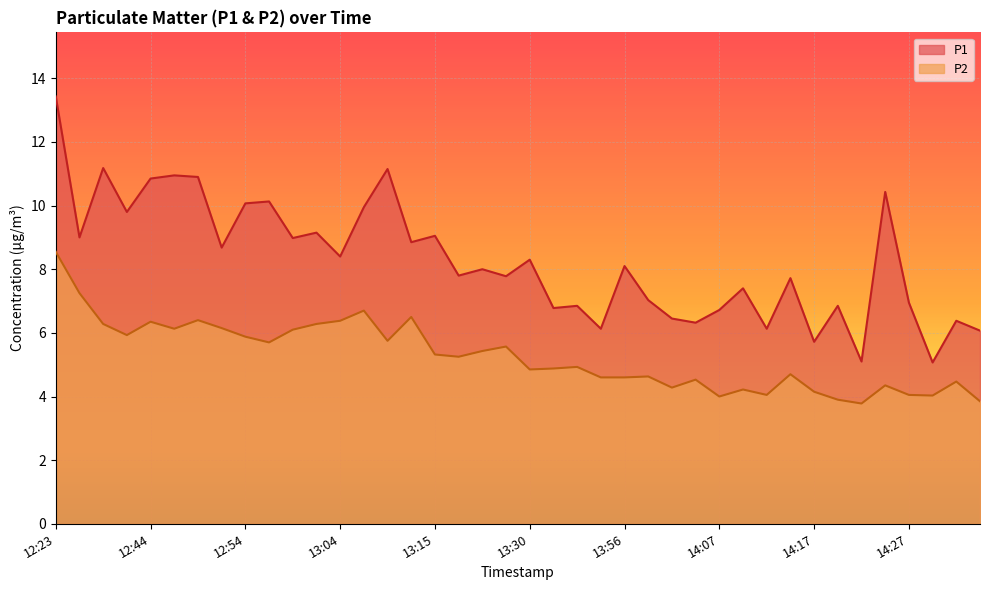

Which series has the largest total across all categories?

P1